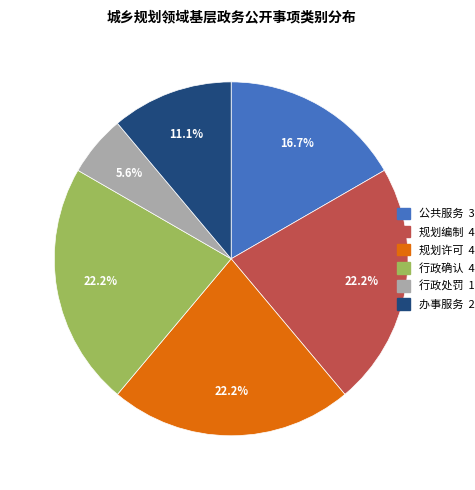

What percentage is NOT represented by 办事服务?

88.9%